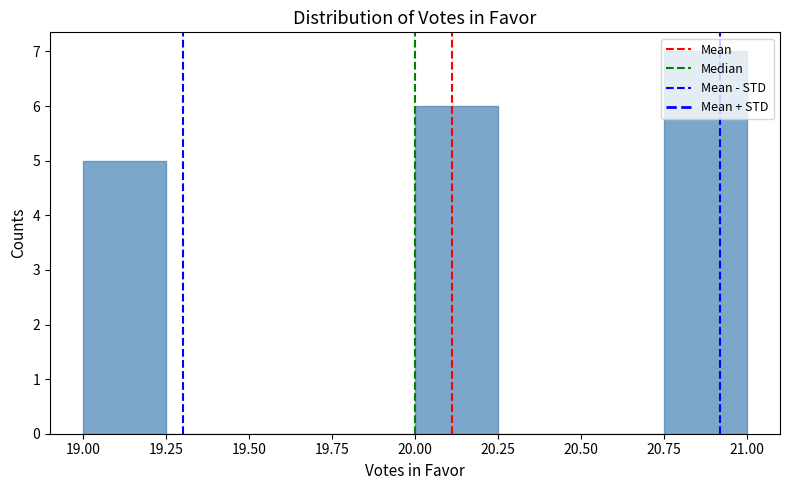

Which range on the x-axis has the tallest bar?

20.75 to 21.00